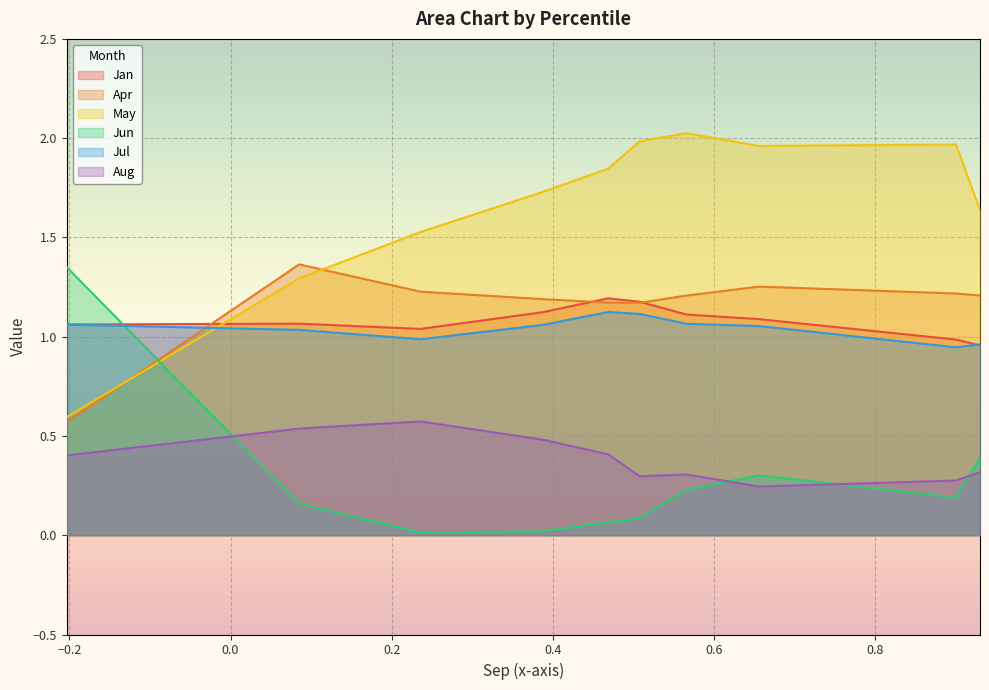

Between pct25 and pct65, which series saw the biggest shift?

May